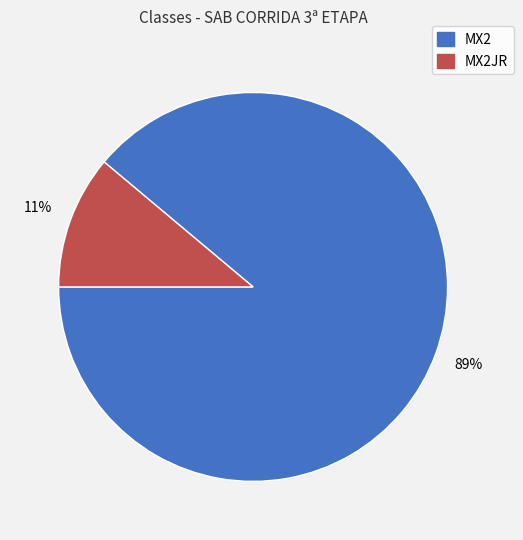

What is the largest slice in the pie chart?

MX2